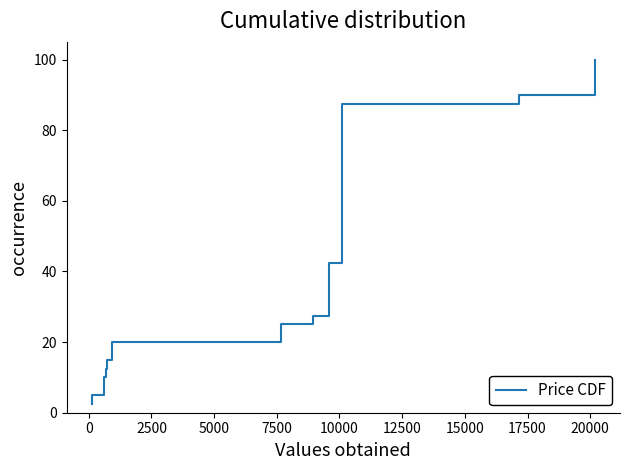

The value at 28 is 96.9. True or false?

False